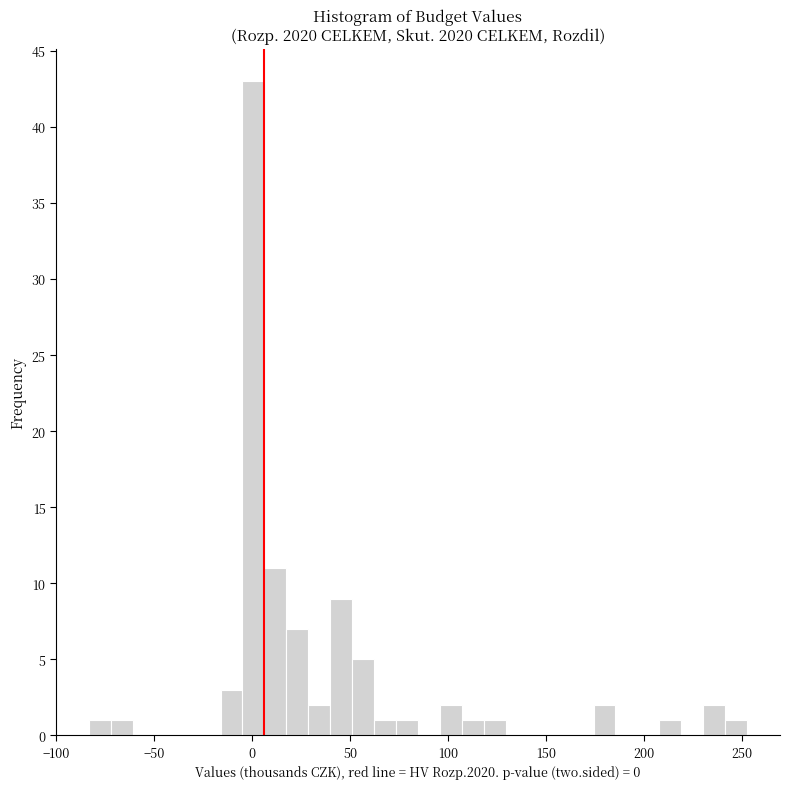

Read against the x-axis, roughly where is the centre of the tallest bar?

0